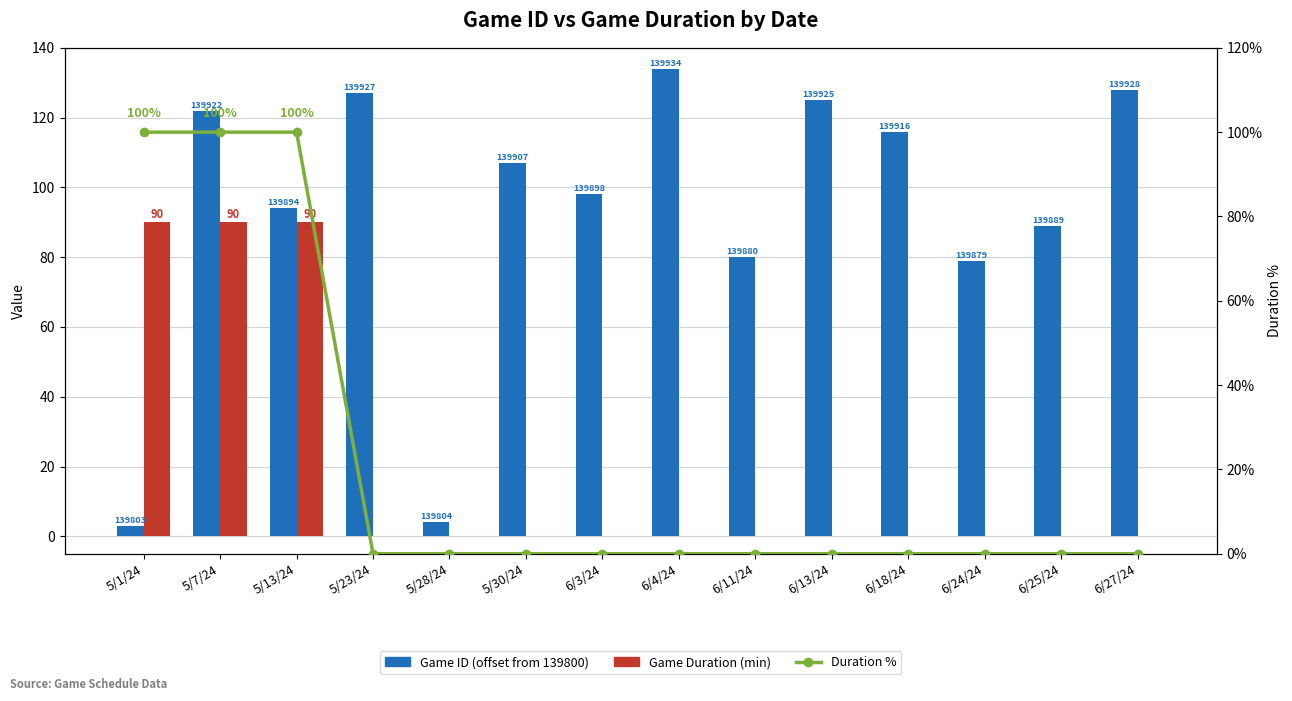

What are all the series names shown in the legend?

Game ID (offset from 139800), Game Duration (min), Duration %